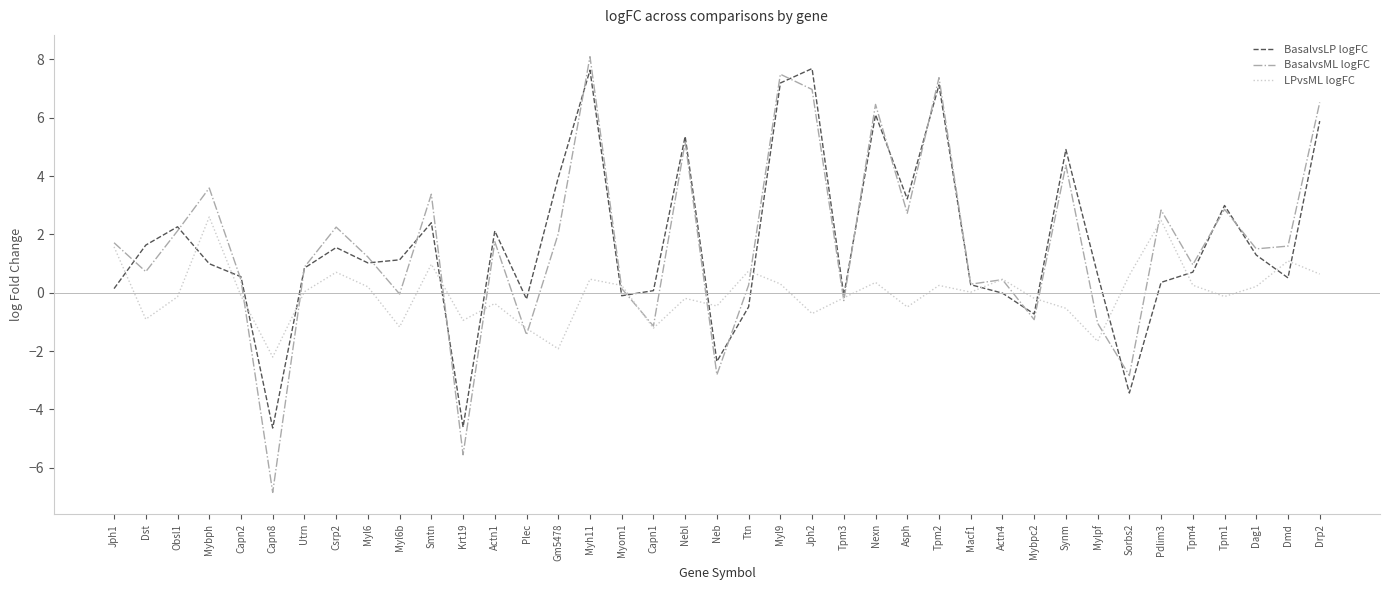

In BasalvsML logFC, how many points are higher than both neighbors (excluding endpoints)?

13